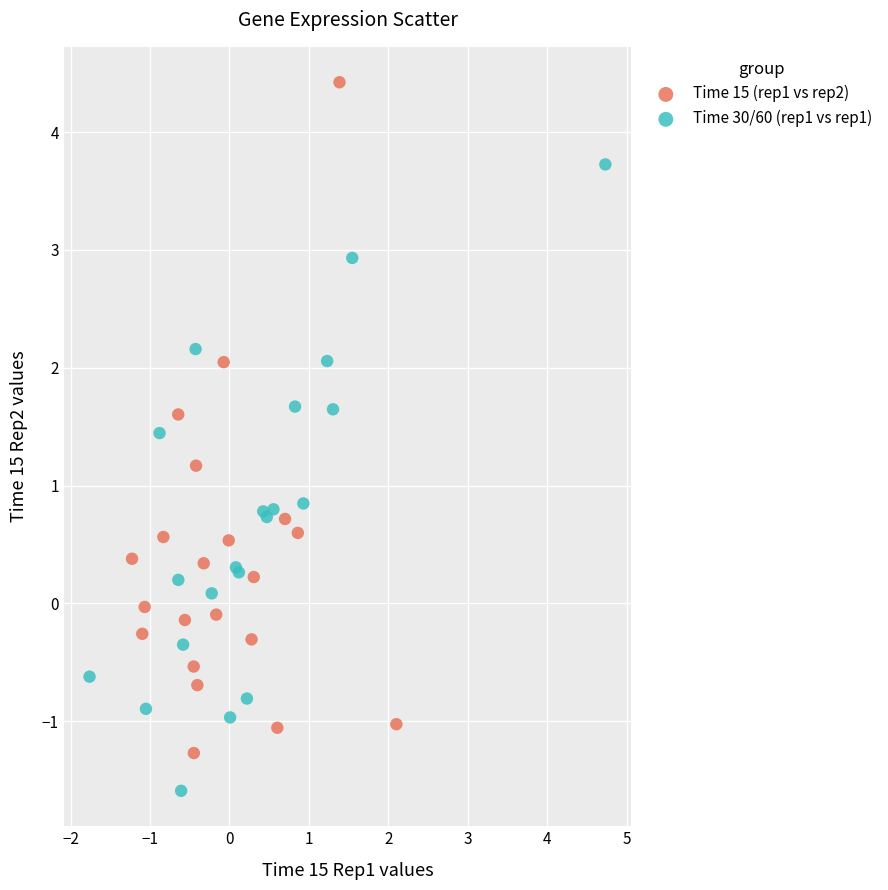

Which series reaches the maximum Y coordinate?

Time 15 (rep1 vs rep2)